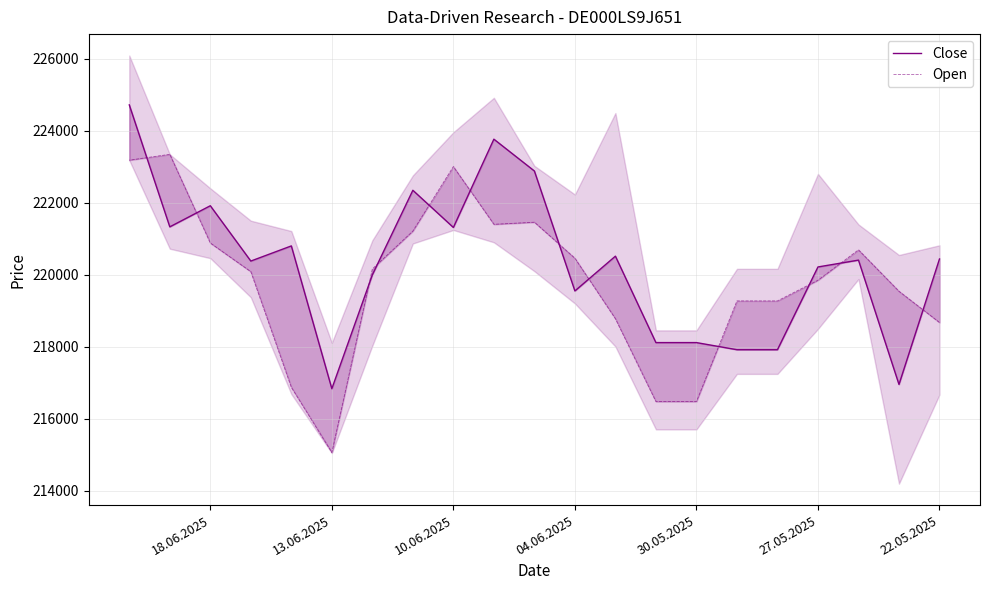

How many lines are shown in the chart?

2